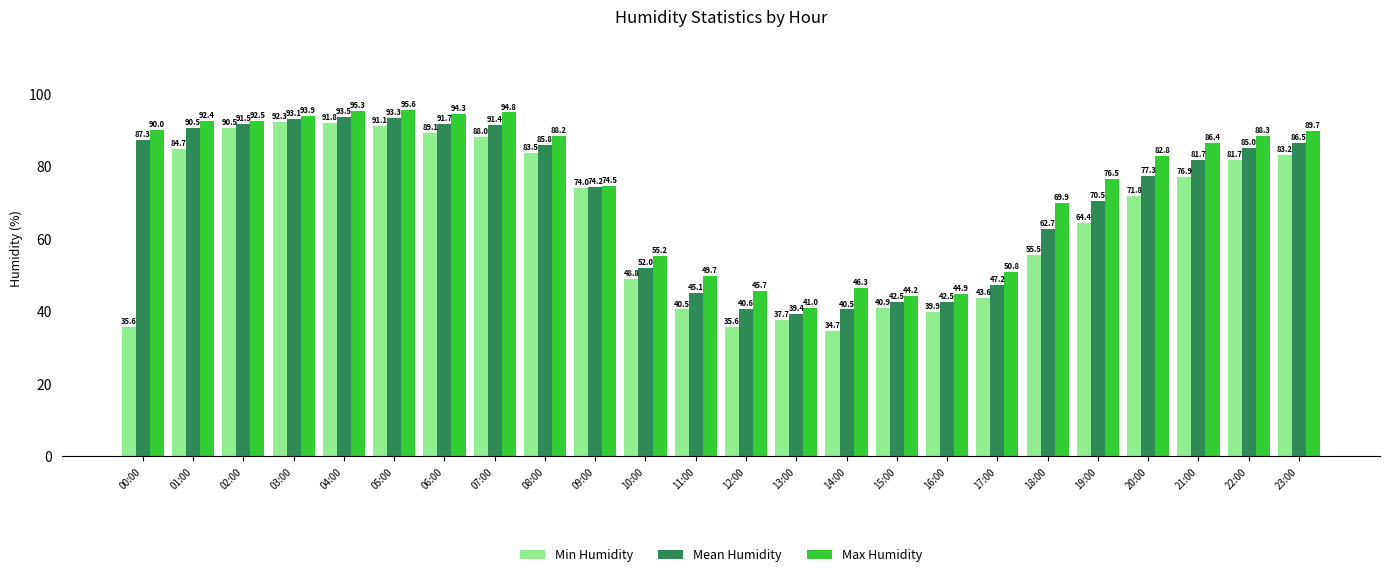

Is it true that Mean Humidity equals 53.4 at 08:00?

False